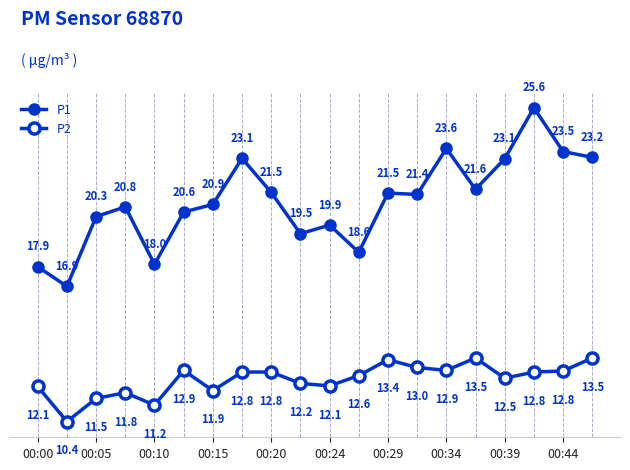

At how many categories does at least one series exceed 15?

20